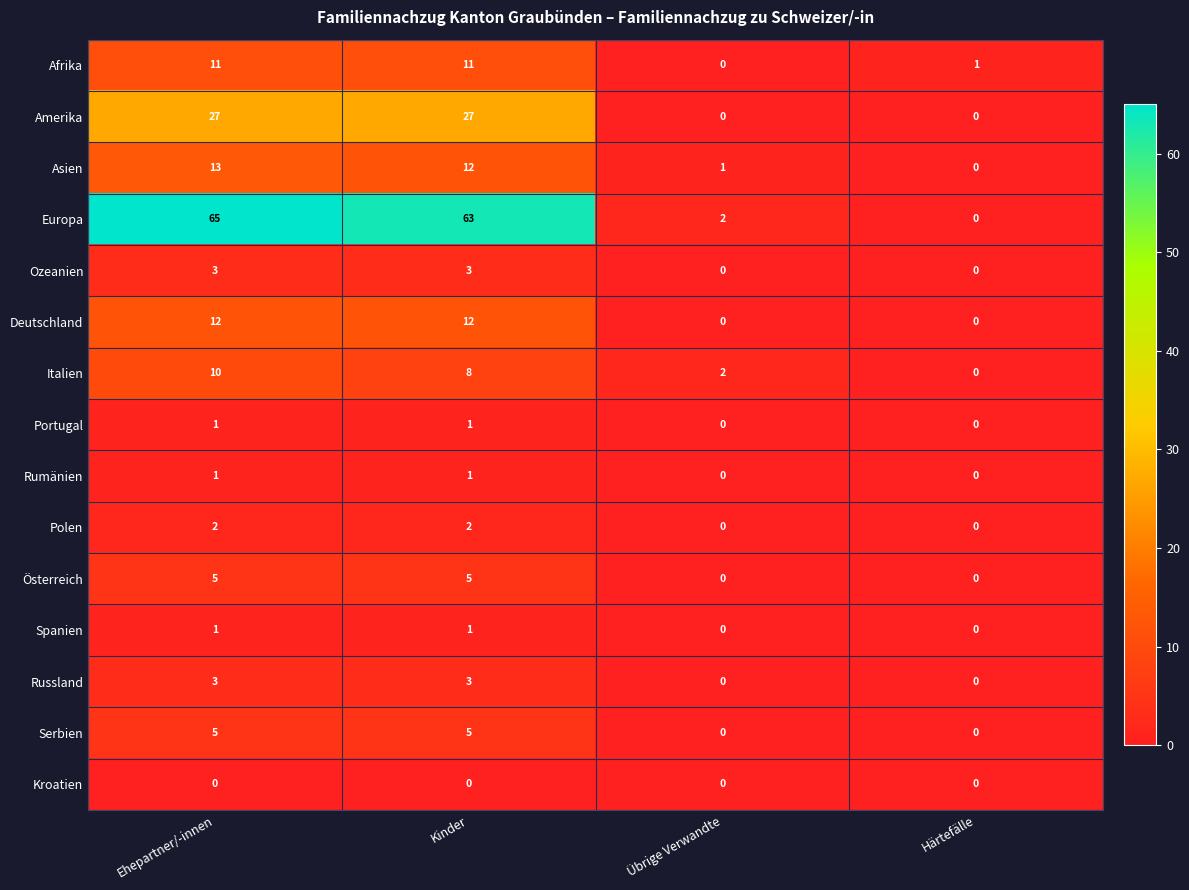

How many distinct data groups are displayed?

15